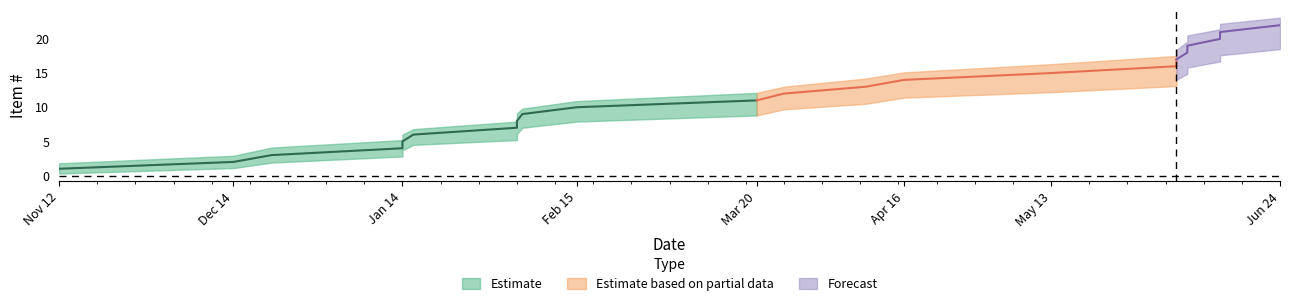

Rank the series at 2019-02-15 from lowest to highest value.

Item # lower, Item #, Item # upper